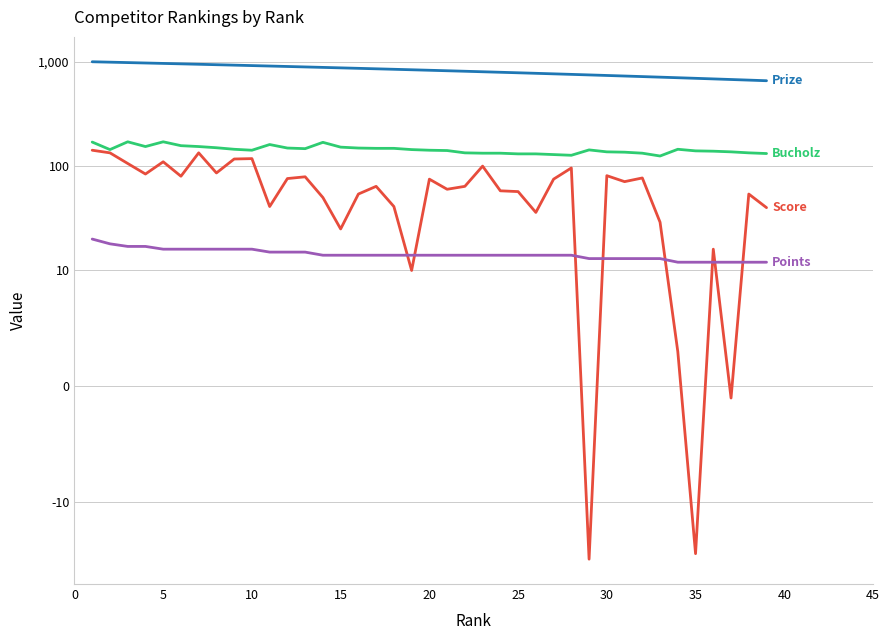

Count the number of categories in the chart.

39